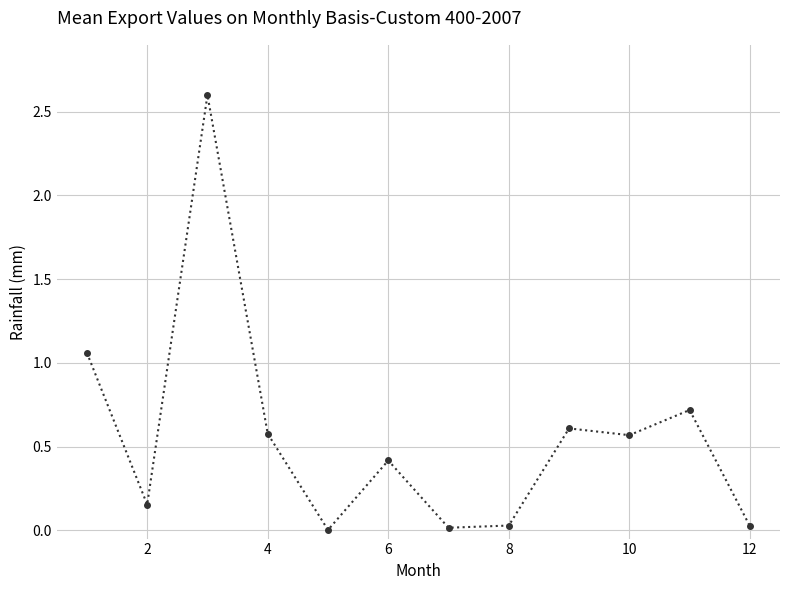

What is the maximum value shown in the chart?

2.6